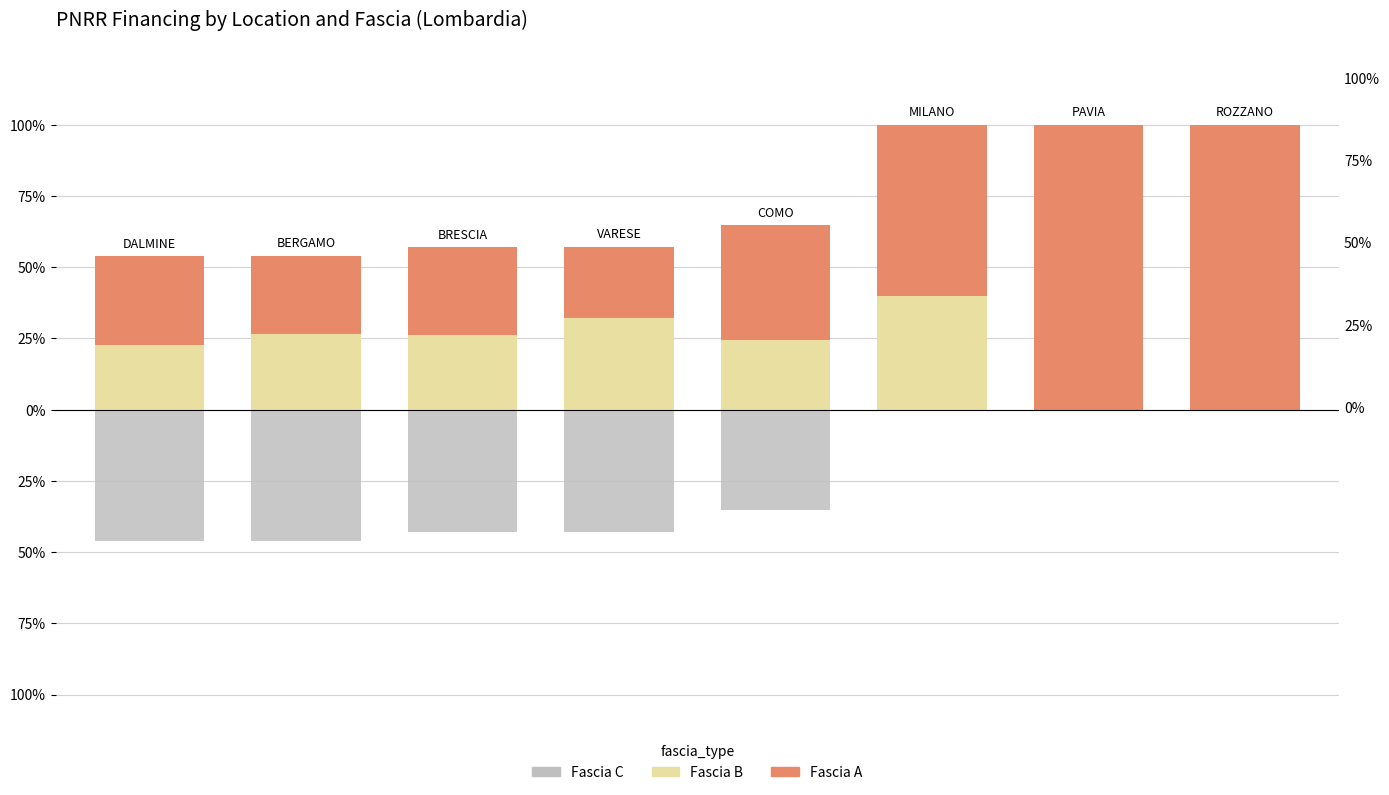

True or false: Fascia C has a value of -0.1 at 1.

False